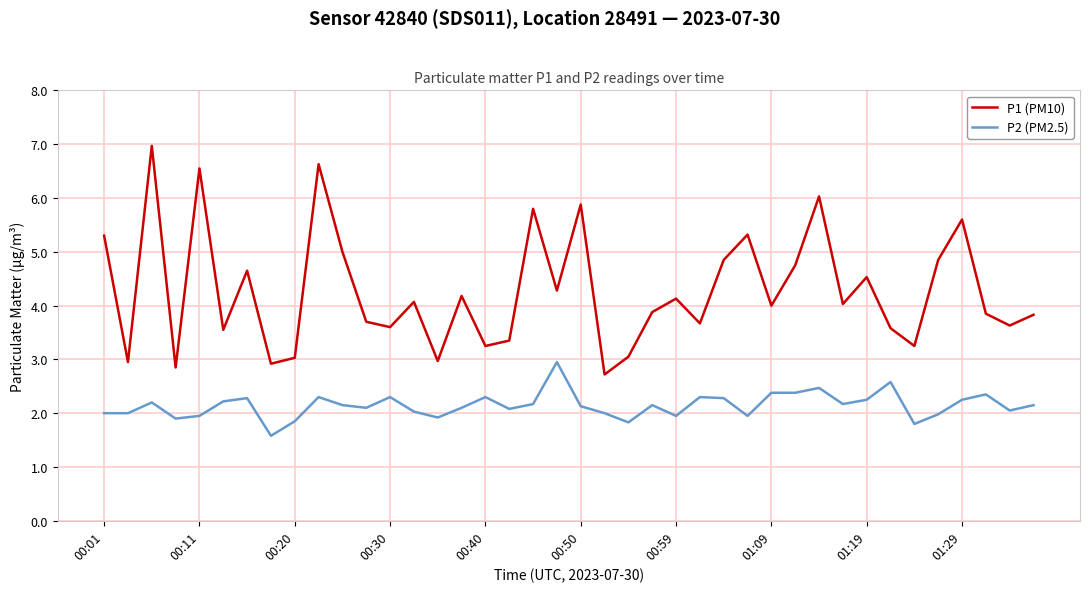

What is the highest value of the P1 (PM10) series?

7.0